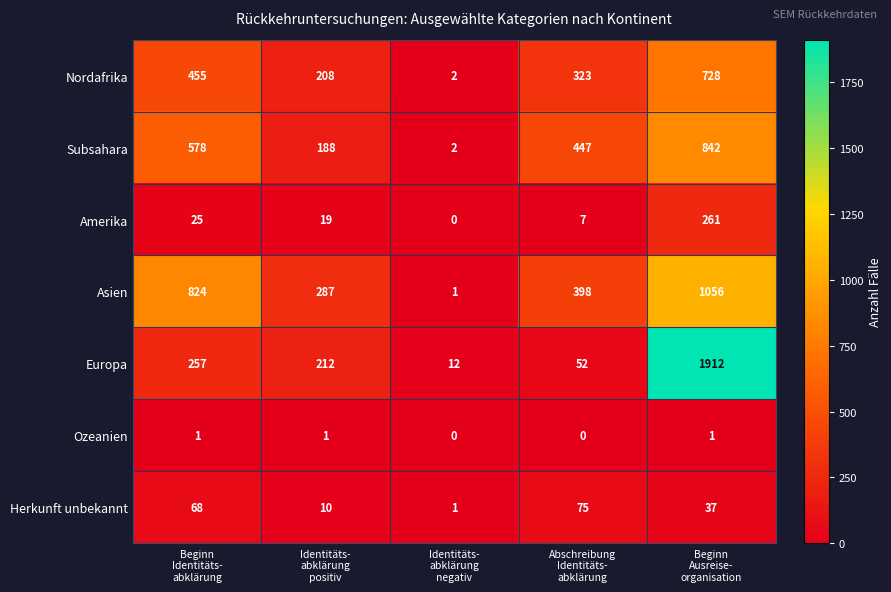

What is the difference between the maximum and minimum values in the Nordafrika series?

726